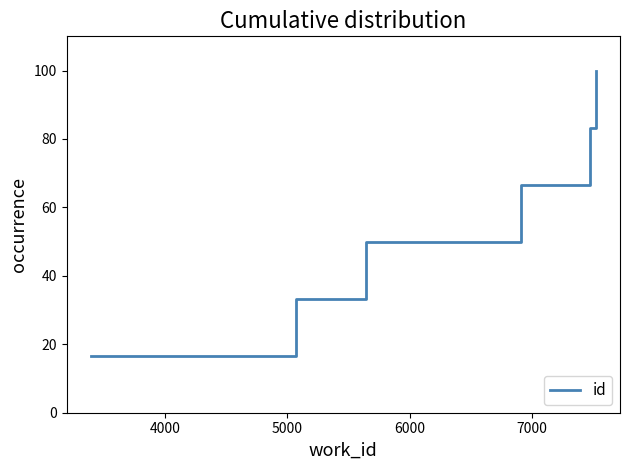

What is the difference between the maximum and minimum values?

83.3